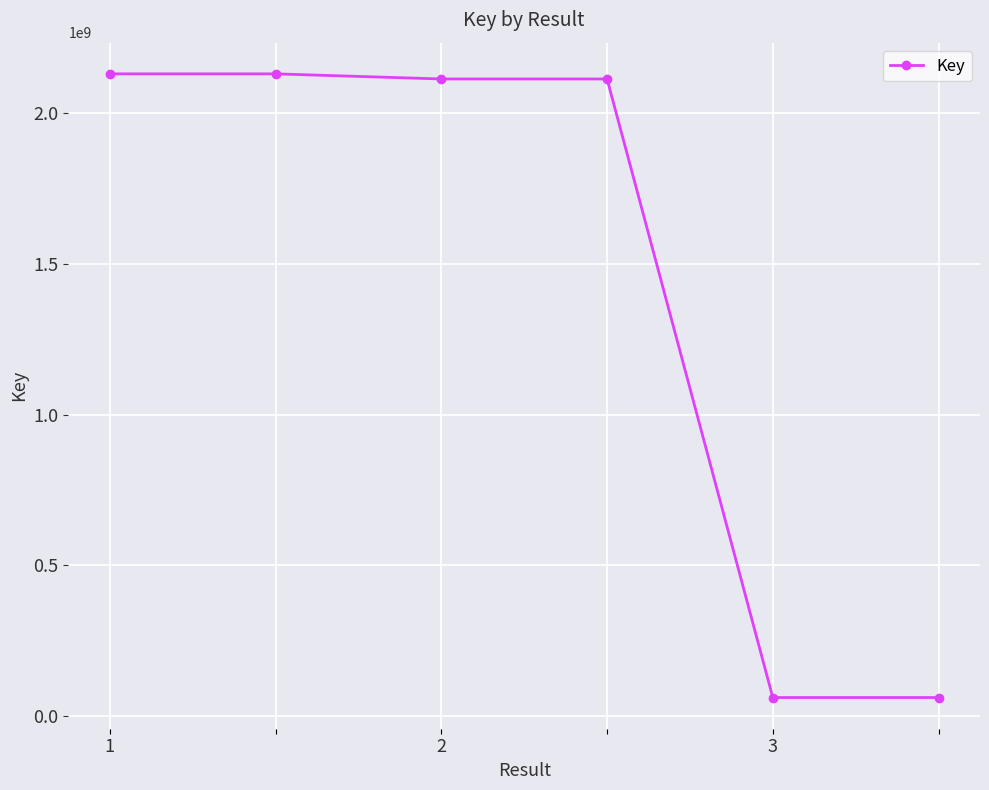

What is the greatest value displayed?

2128808557